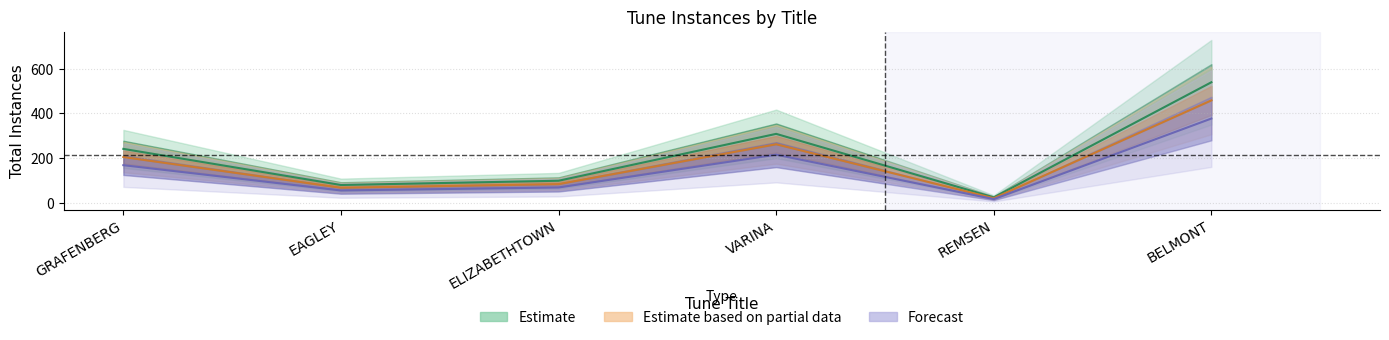

What is the sum of all values?

1297